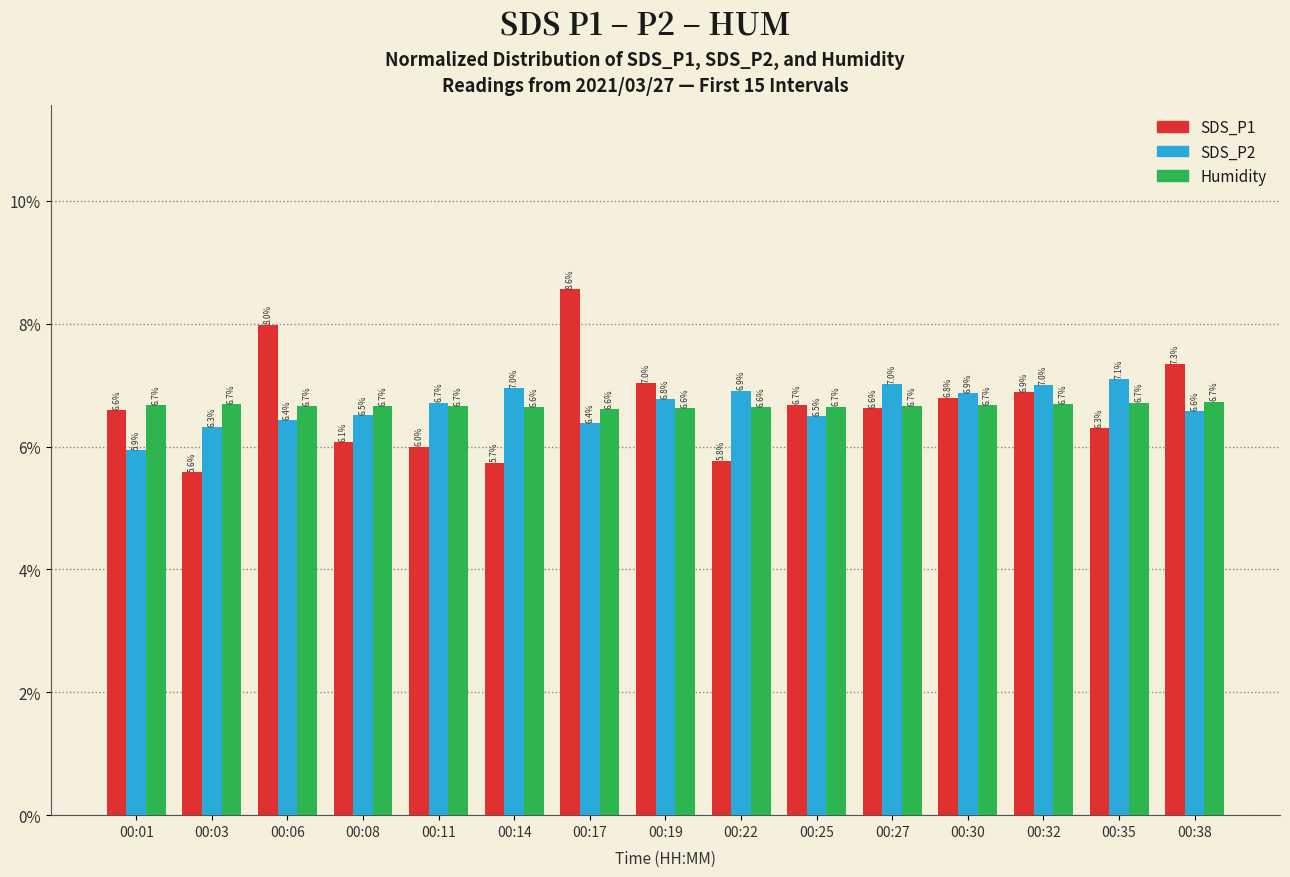

What is the sum of the SDS_P1 values at 00:14 and 00:17?

14.3